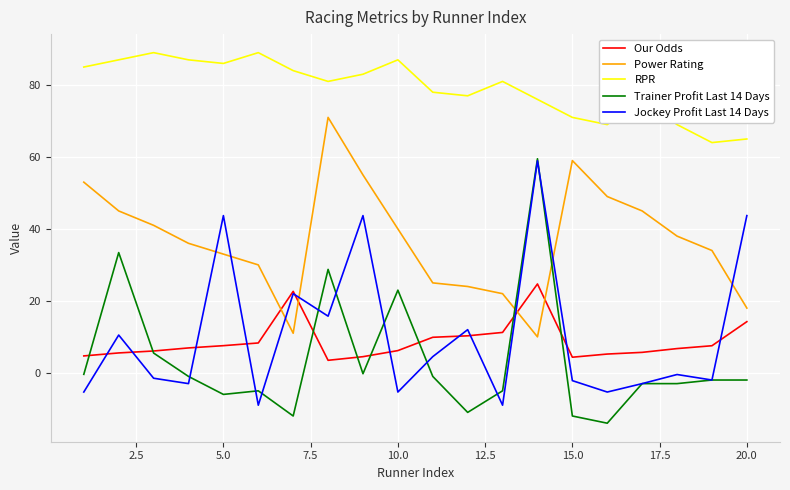

True or false: Power Rating and Jockey Profit Last 14 Days cross at least once.

True